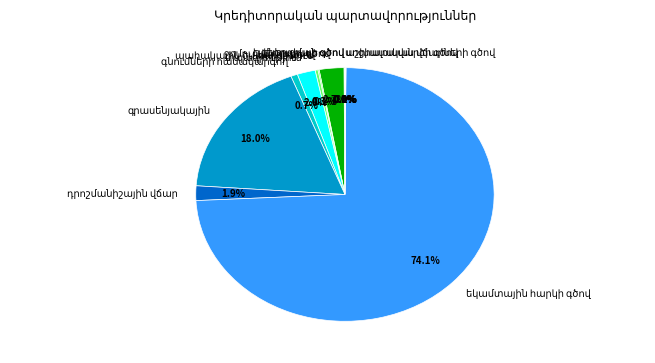

Does any single category account for the majority?

Yes